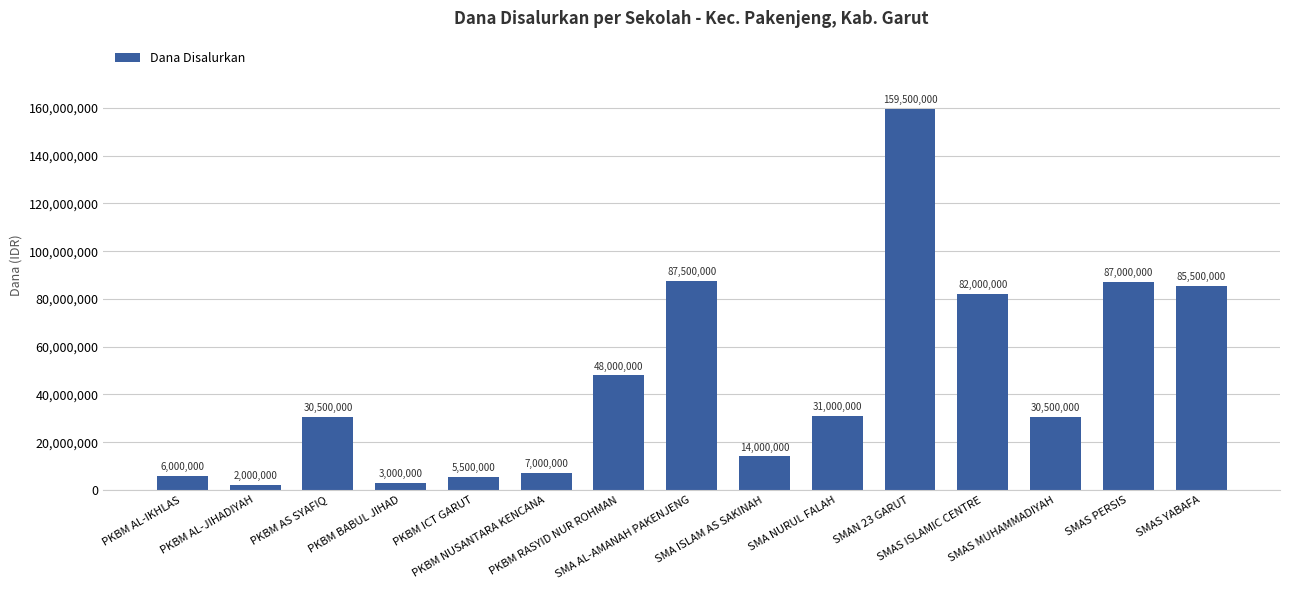

How many values are below 30500000?

6